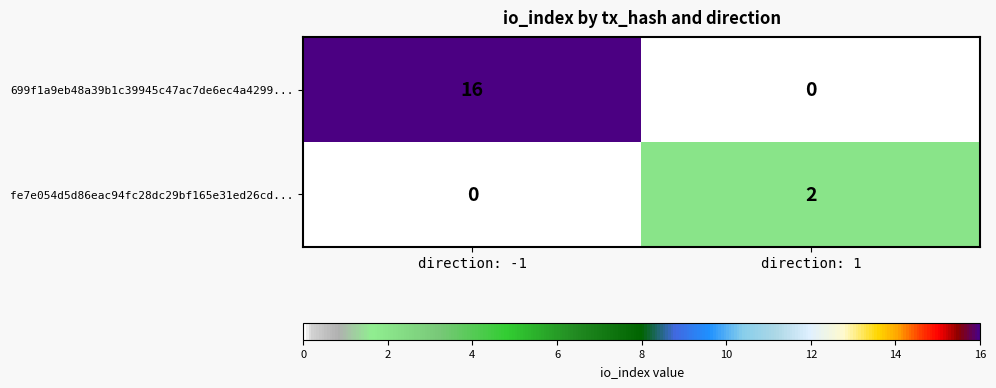

Reading left to right, list all the values displayed in this chart.

699f1a9eb48a39b1c39945c47ac7de6ec4a4299...: 16	0
fe7e054d5d86eac94fc28dc29bf165e31ed26cd...: 0	2